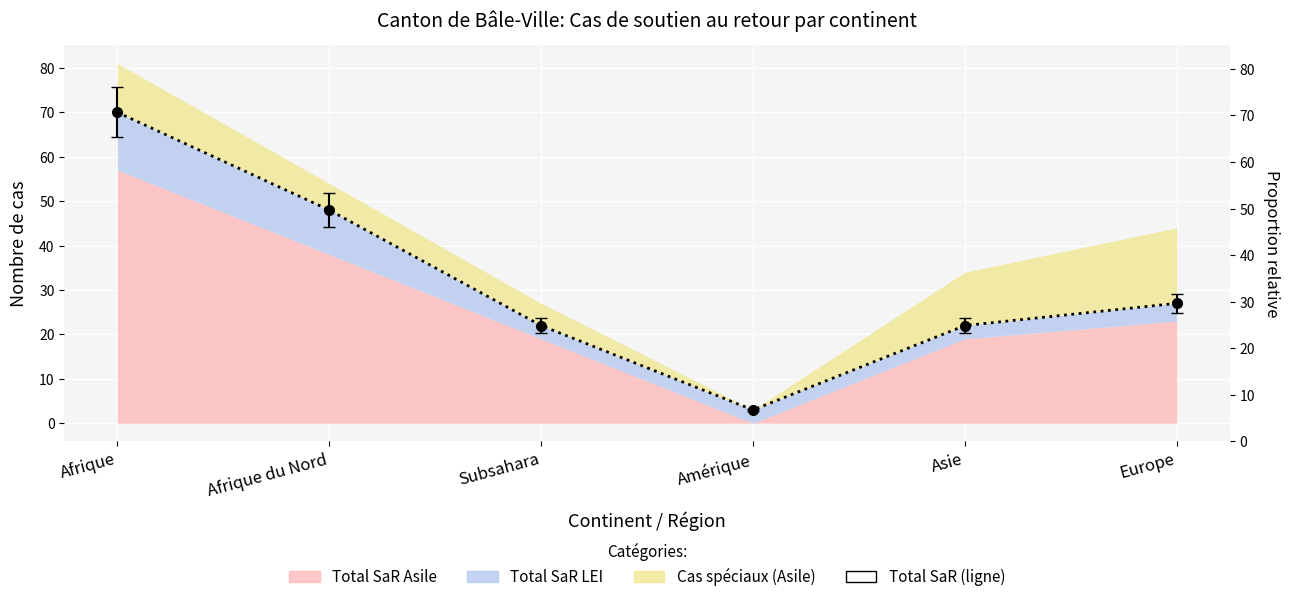

Read the value at Asie, to the nearest 10.

20